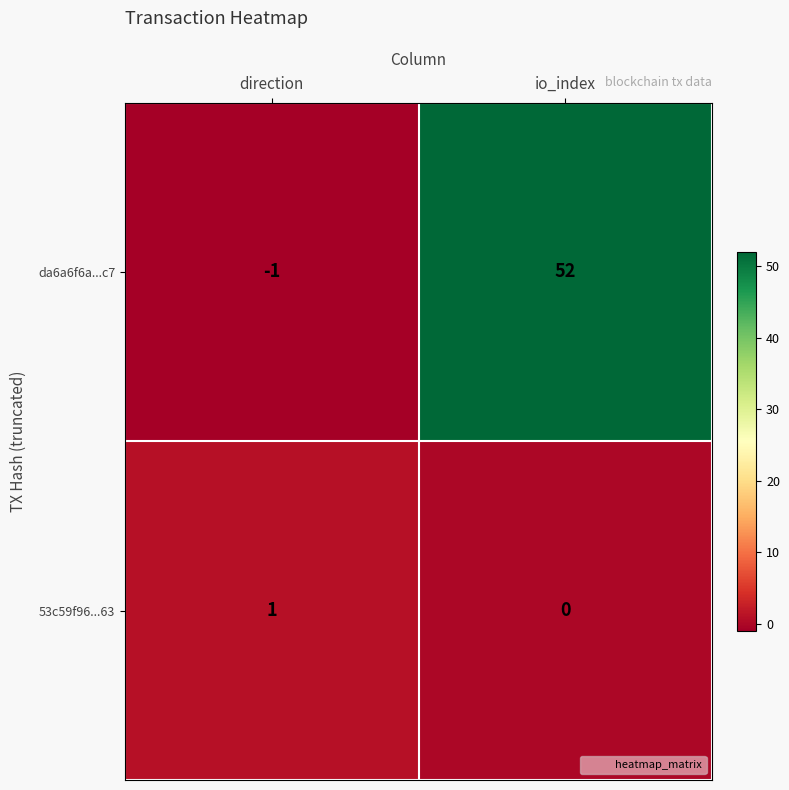

Between direction and io_index, which series saw the biggest shift?

da6a6f6a...c7